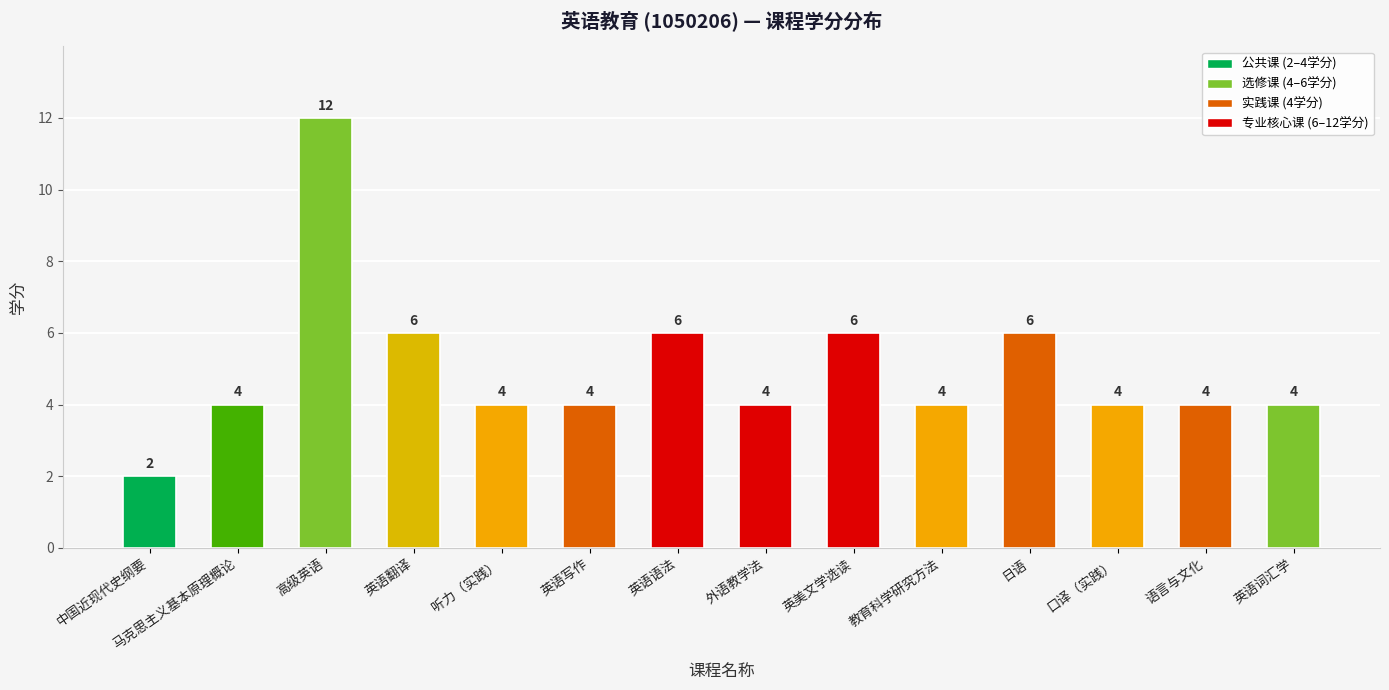

What is the difference between the values at 英语翻译 and 英语写作?

2